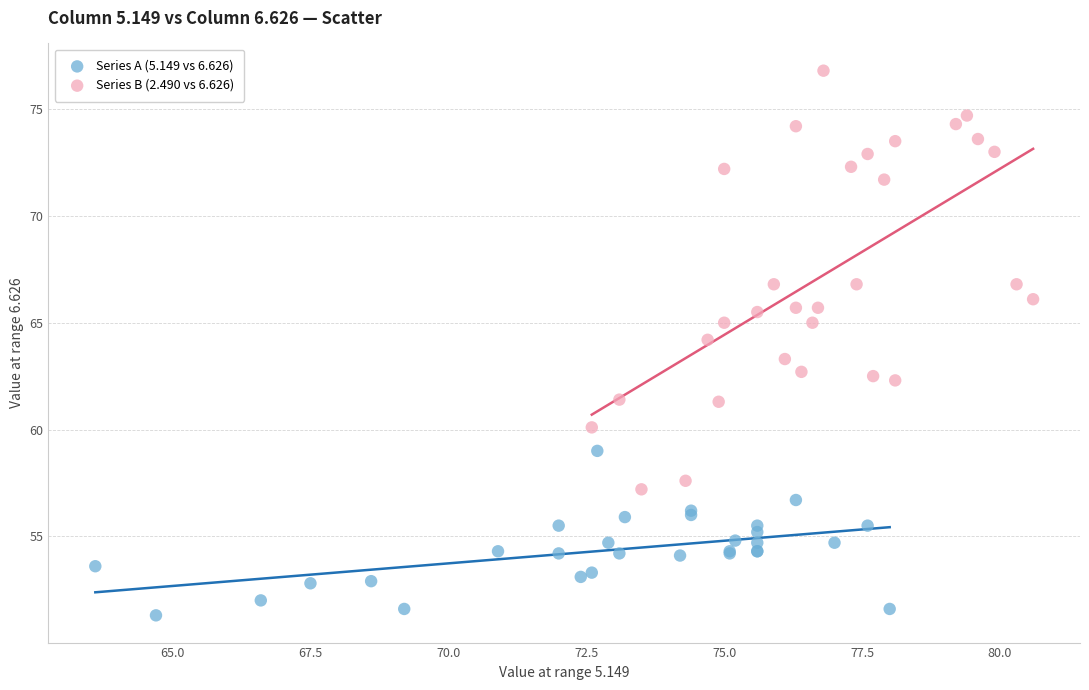

Which series reaches the minimum Y coordinate?

Series A (5.149 vs 6.626)